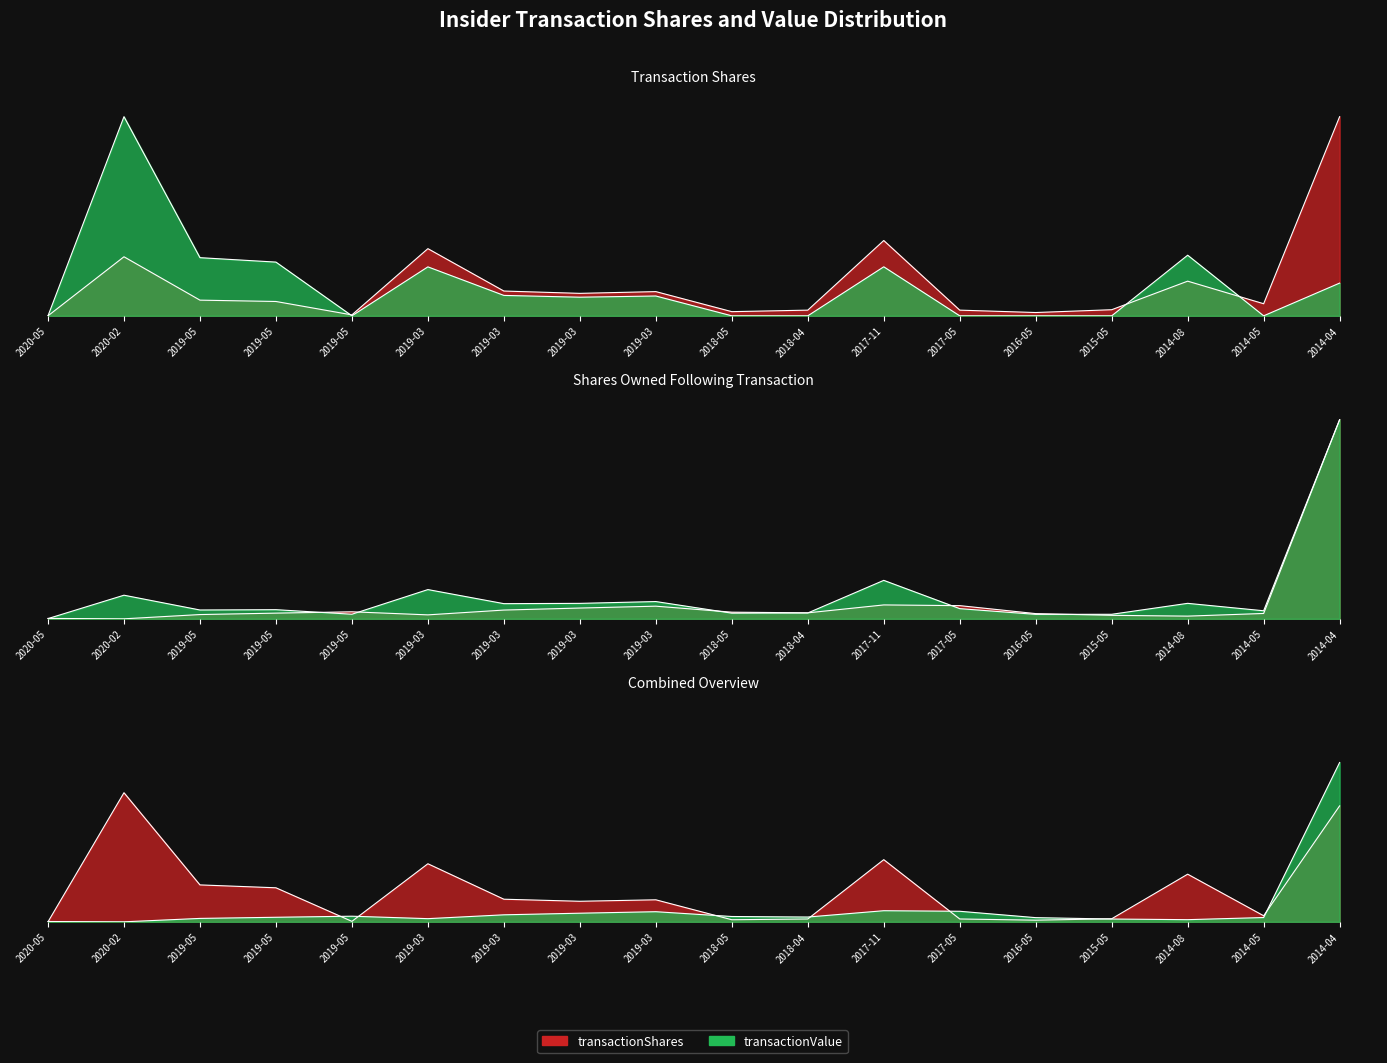

Between which two adjacent categories do transactionValue and transactionShares first intersect?

2019-05 and 2019-05